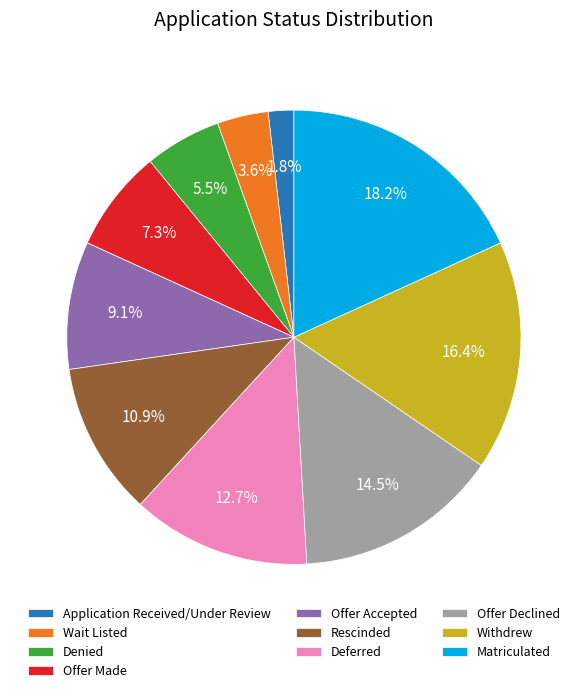

To the nearest percent, what is the difference between the Rescinded and Matriculated slice percentages?

7%